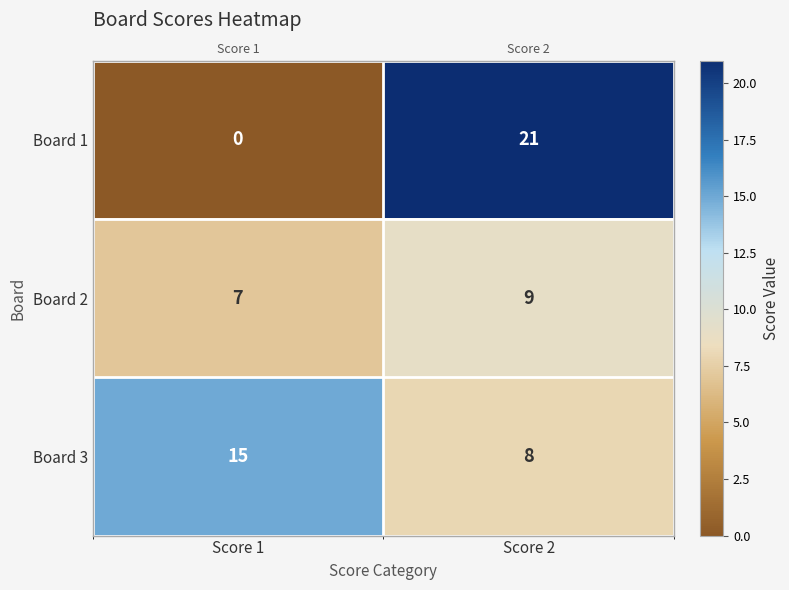

Rank the series by their average value, from highest to lowest.

Board 3, Board 1, Board 2